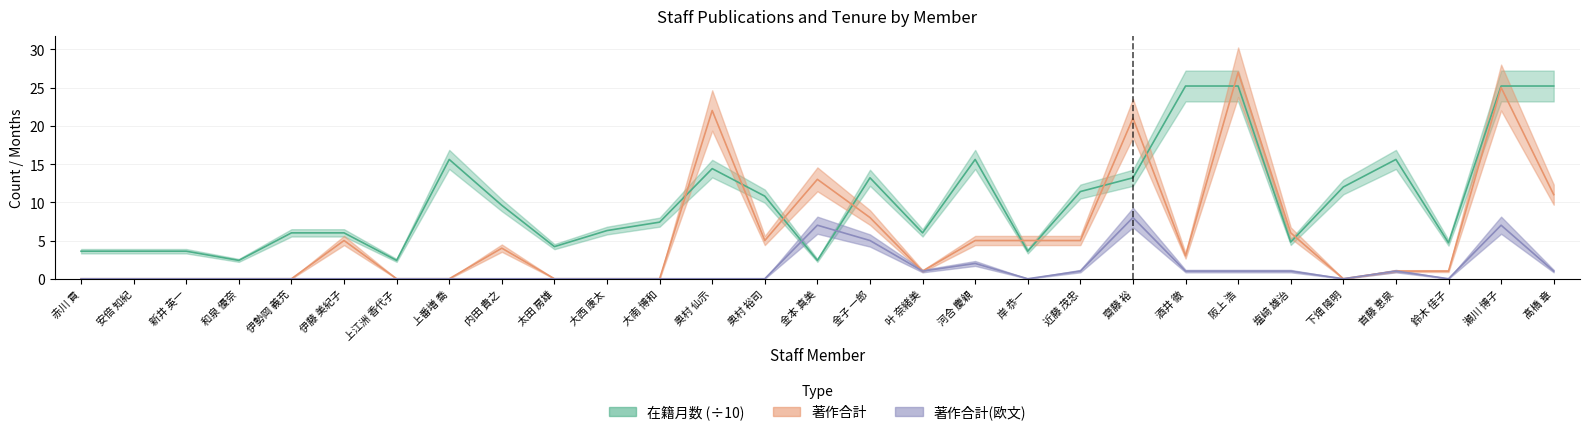

The 著作合計 series shows 3.3 at 塩﨑 雄治. True or false?

False